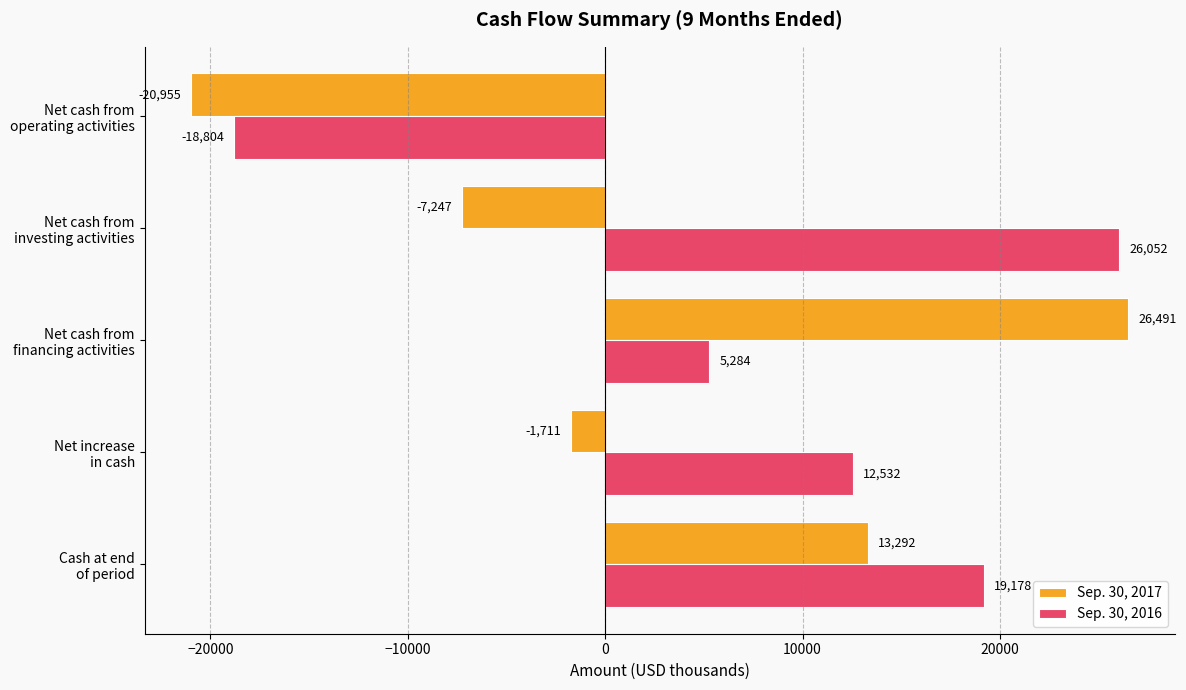

At how many categories does at least one series exceed 11274?

4